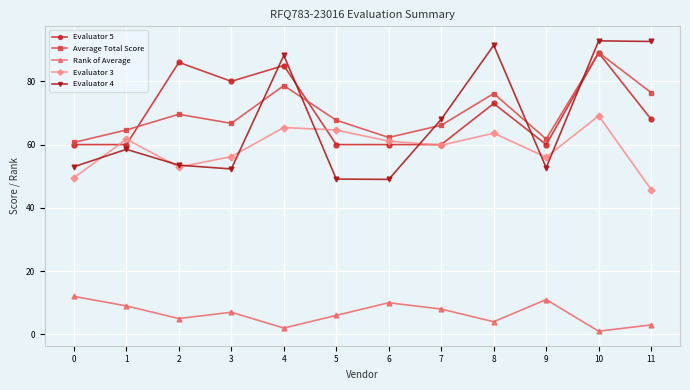

What is the difference between the highest and lowest values at 6?

52.3